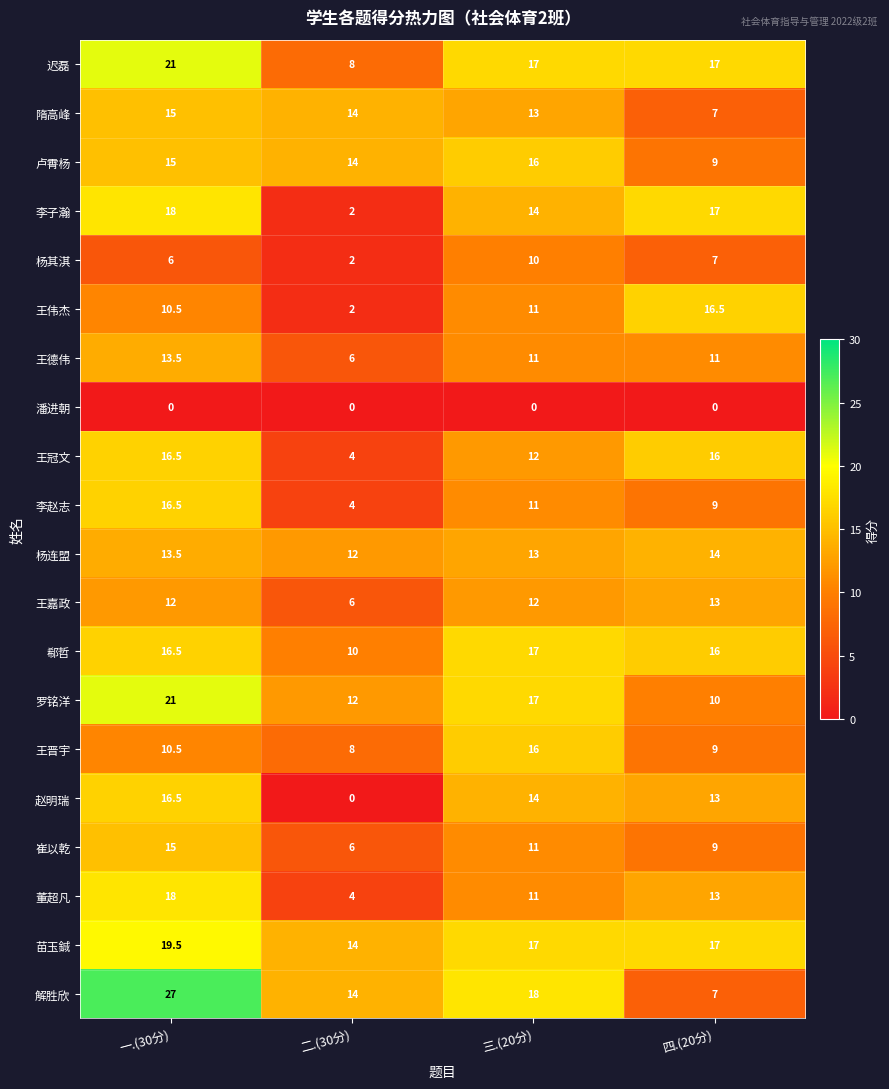

Which label corresponds to the largest value in the chart?

一.(30分)